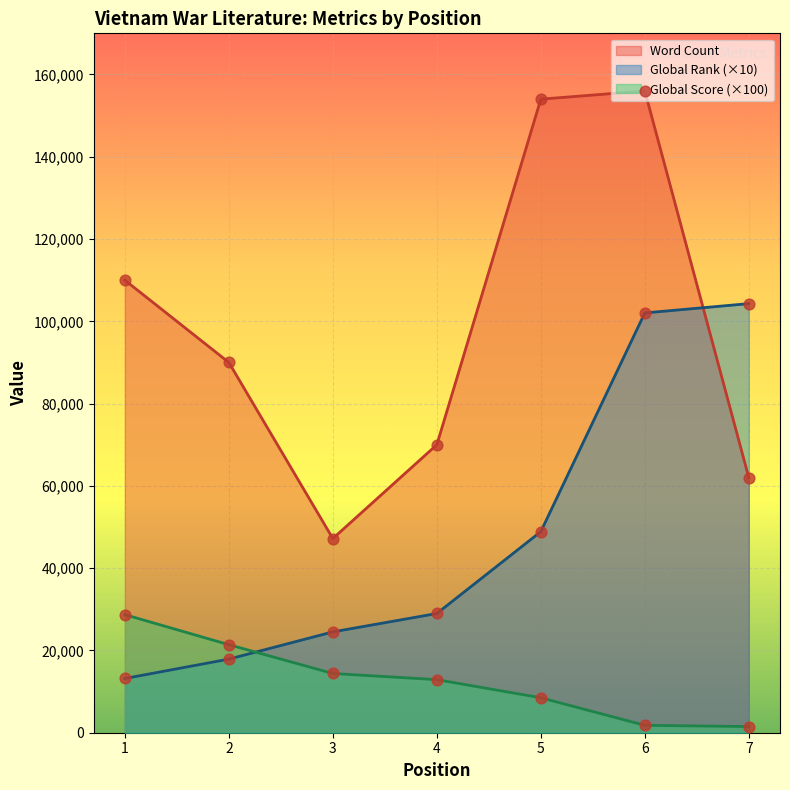

Which series contains the highest Y value?

Word Count